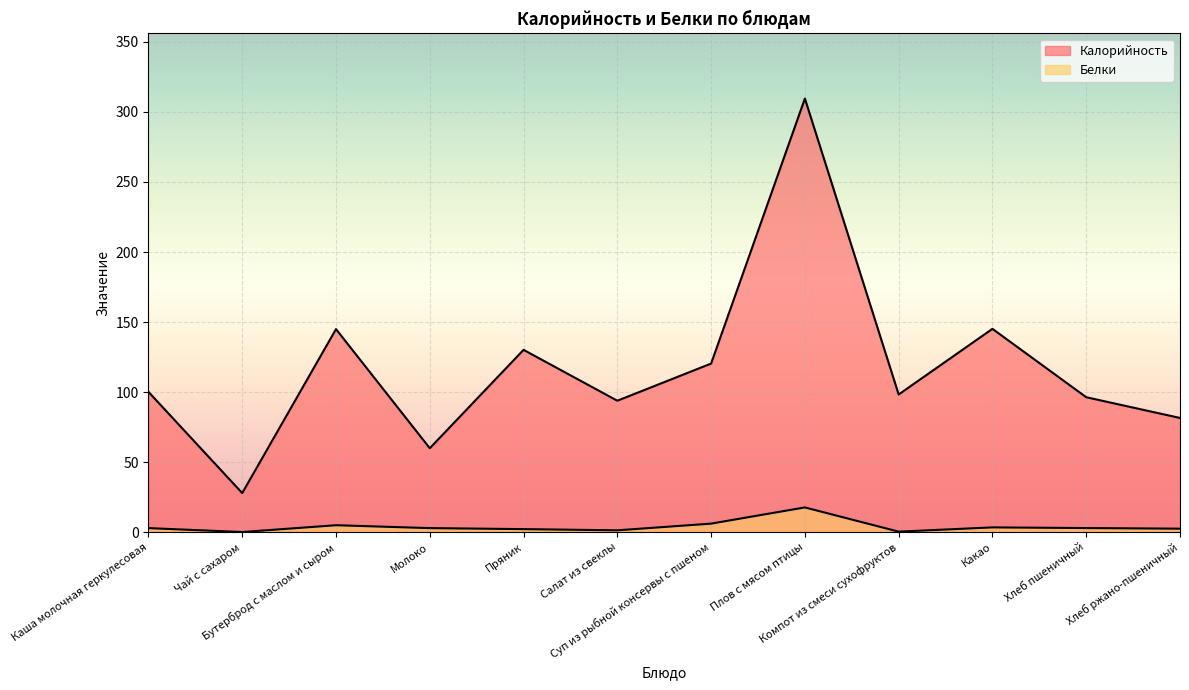

Is the value of Калорийность at Чай с сахаром greater than the value of Белки at Компот из смеси сухофруктов?

Yes